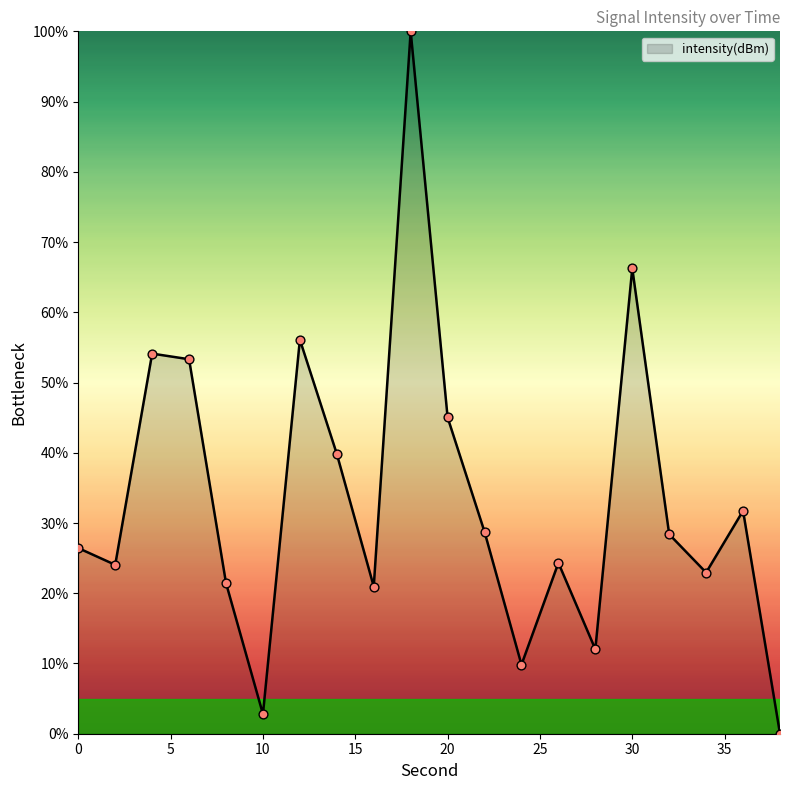

What is the difference between the maximum and minimum values?

100.0